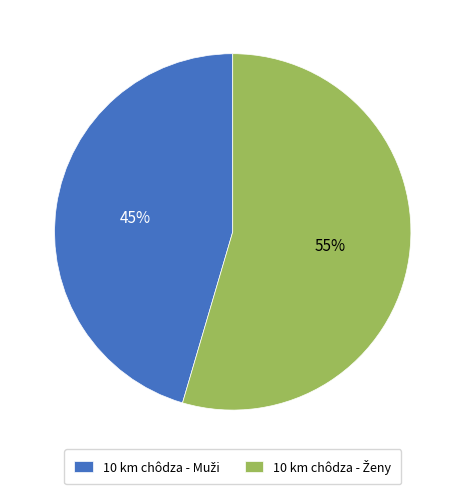

To the nearest percent, what is the average slice percentage?

50%